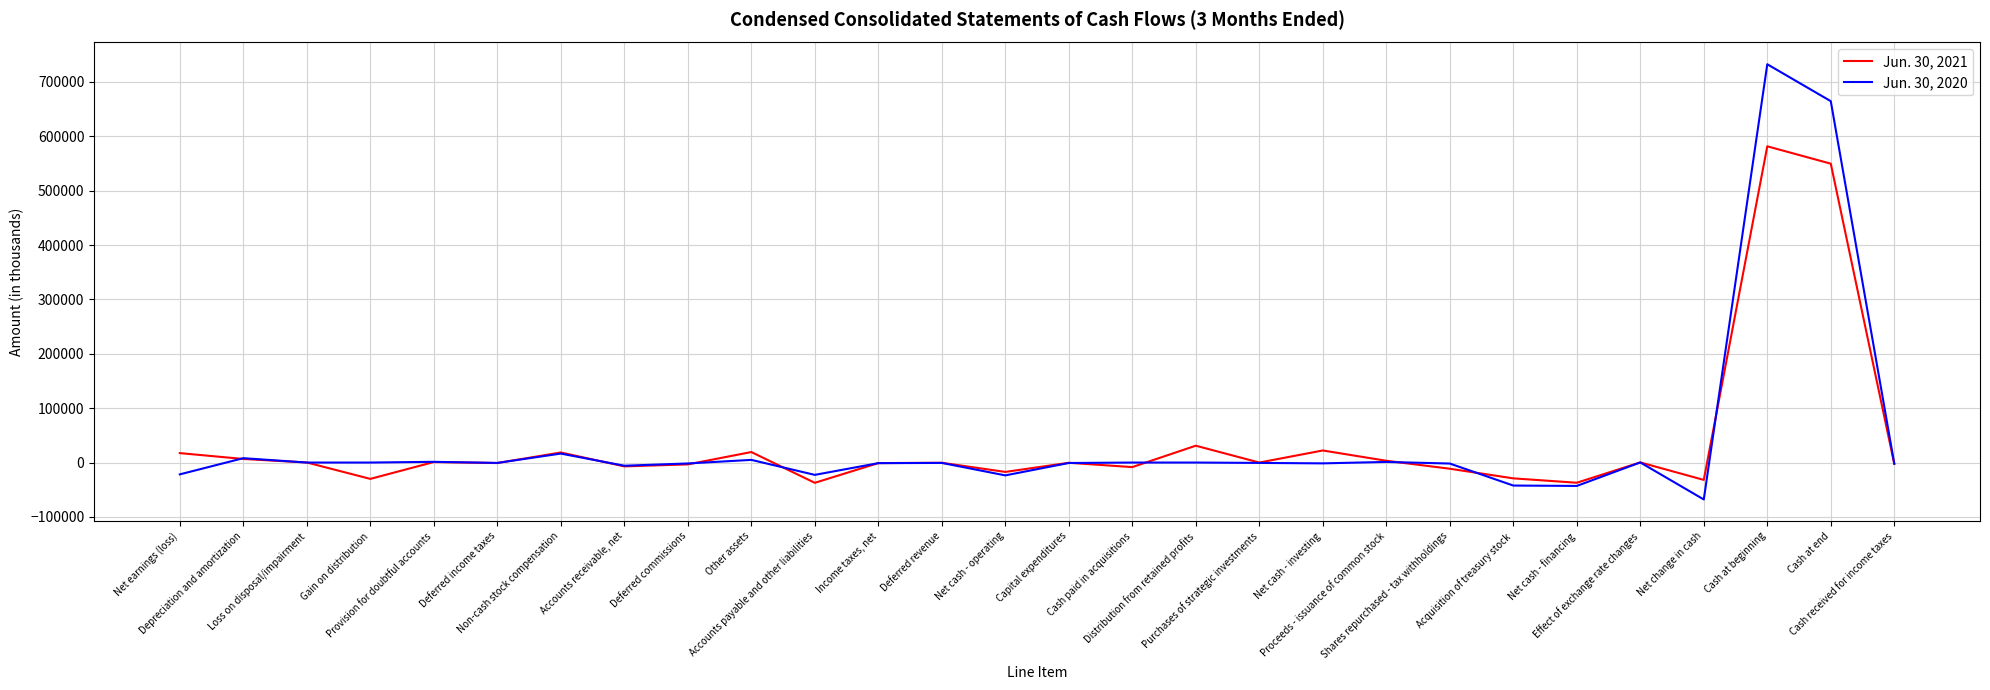

Where does the Jun. 30, 2021 series first go above -419?

Net earnings (loss)